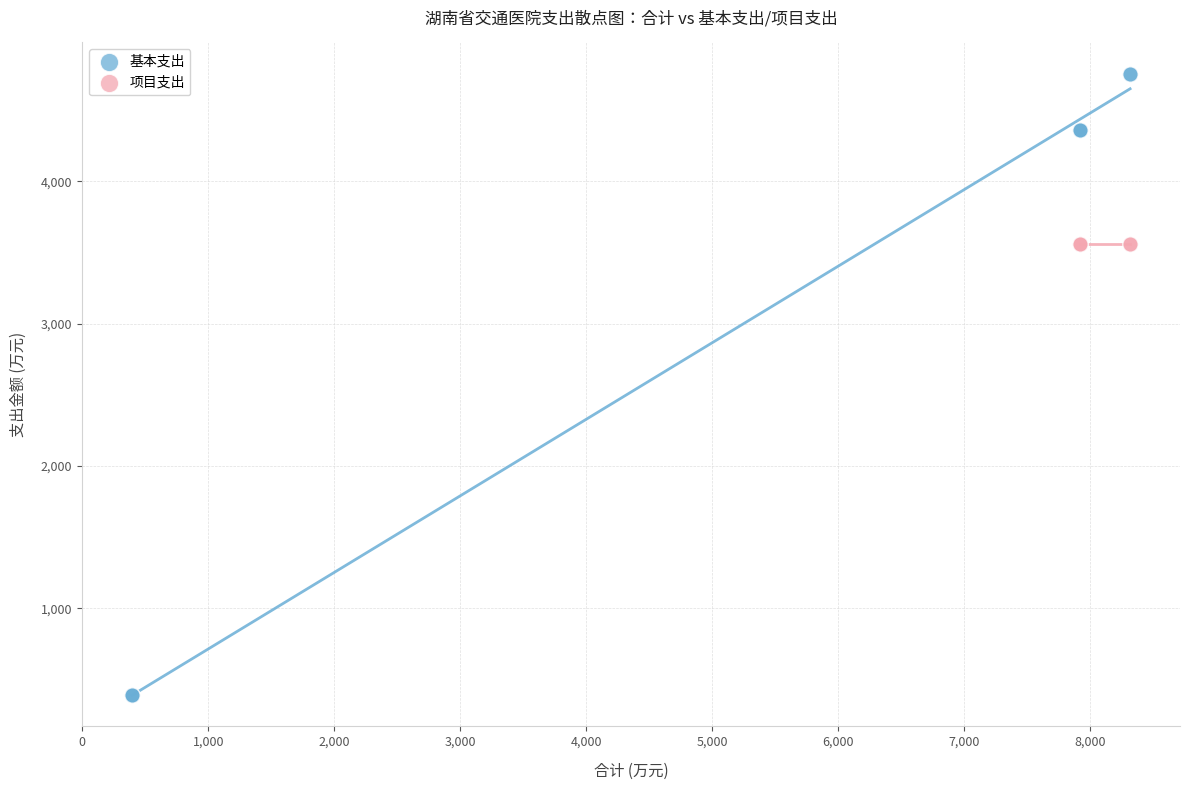

Which series reaches the minimum Y coordinate?

基本支出